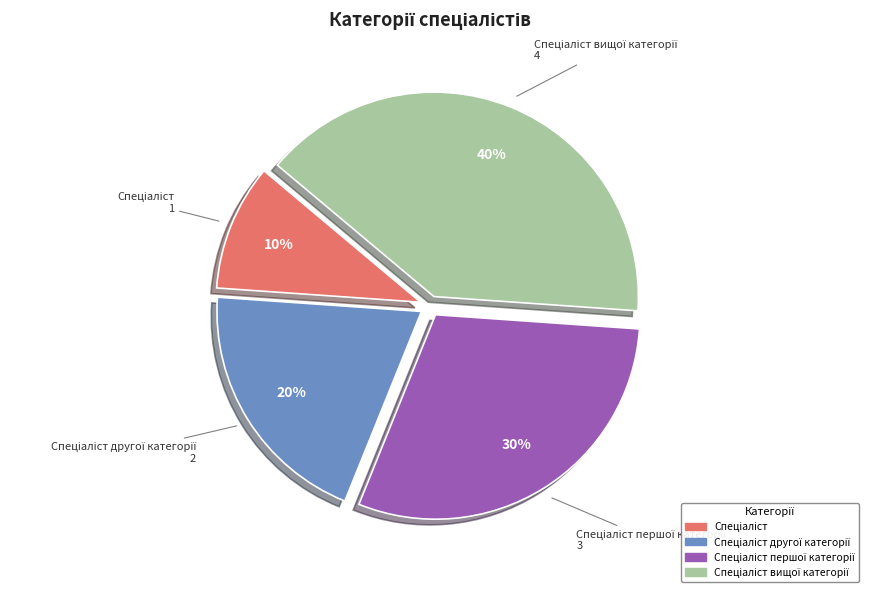

To the nearest percent, what is the average slice percentage?

25%